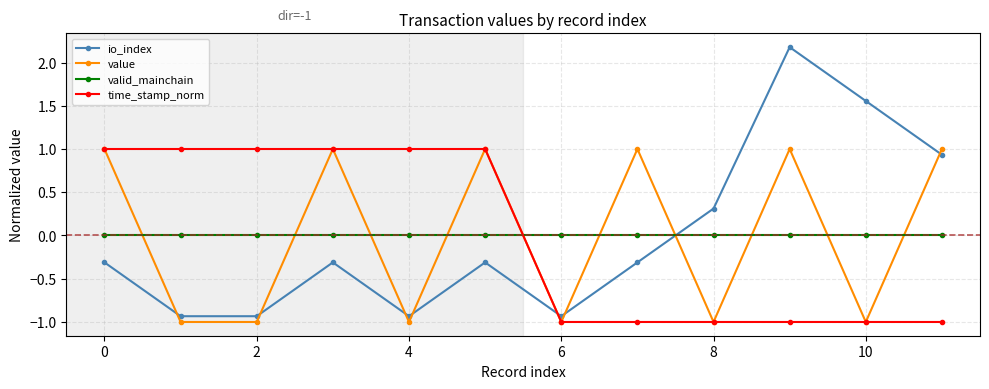

What are all the series names shown in the legend?

io_index, value, valid_mainchain, time_stamp_norm